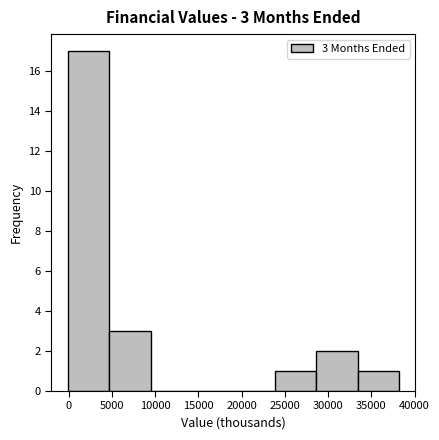

Which range on the x-axis has the tallest bar?

0 to 4500